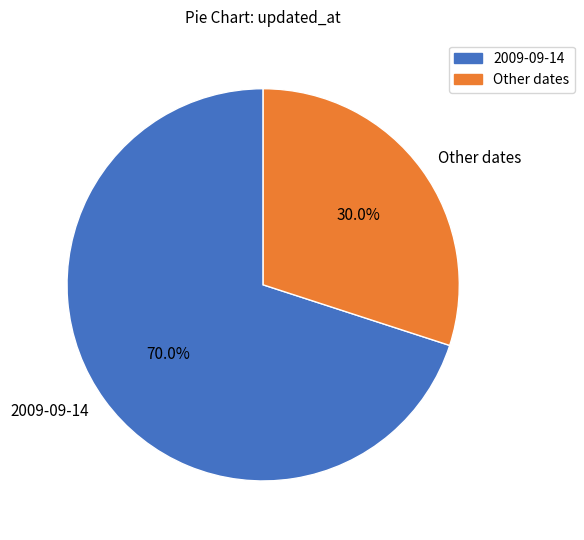

To the nearest percent, what percentage of the pie is 2009-09-14?

70%